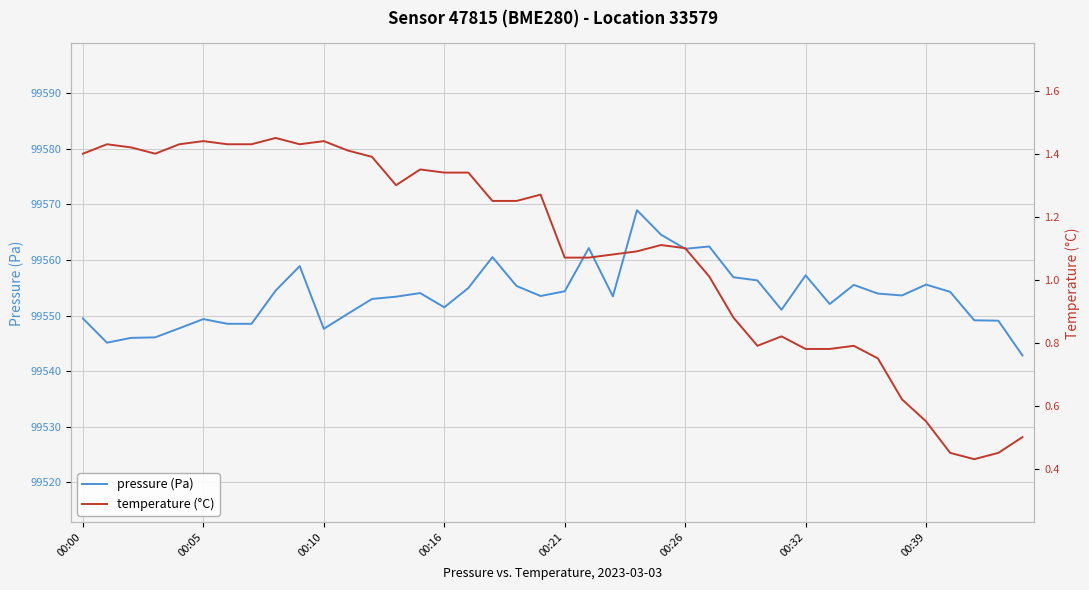

True or false: pressure (Pa) and temperature (°C) cross at least once.

False